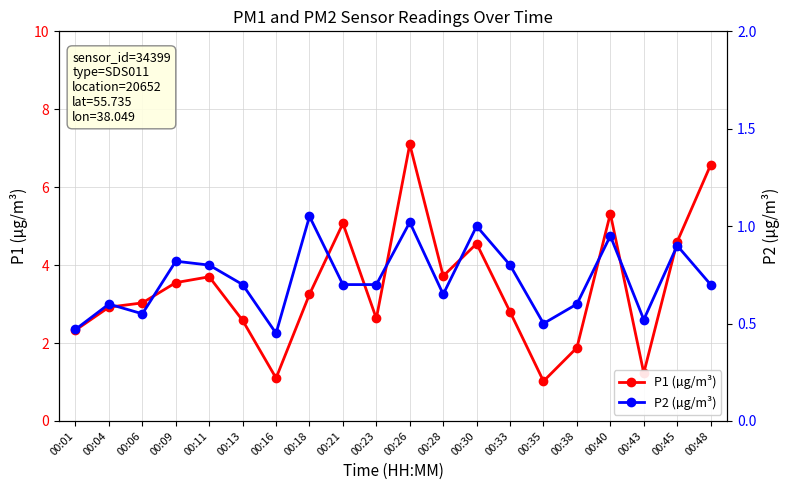

At which label does P1 (µg/m³) reach its peak?

00:26